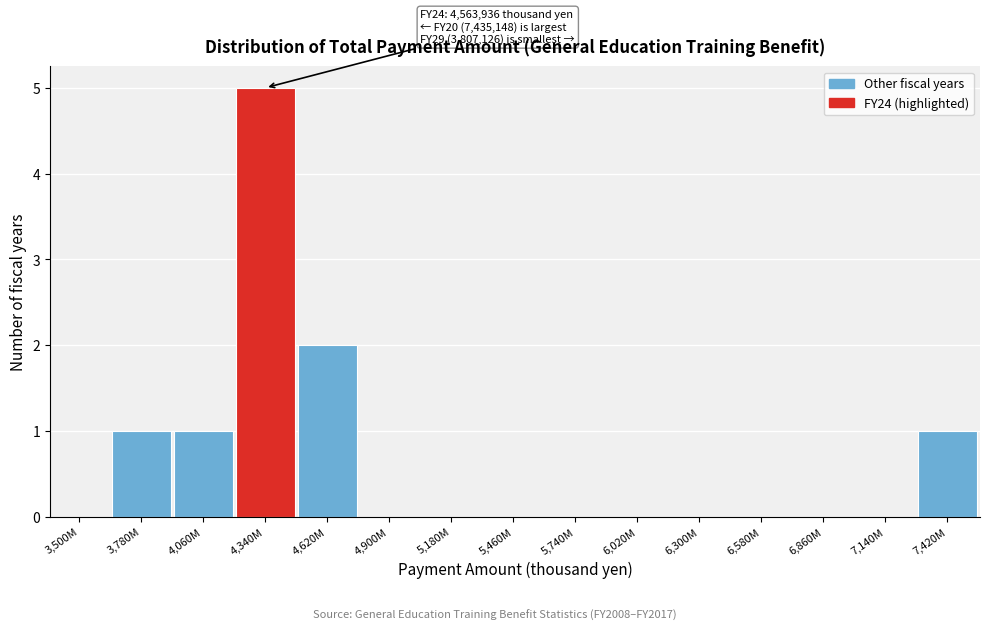

Reading right to left, list all the values displayed in this chart.

7,420M=1	7,140M=0	6,860M=0	6,580M=0	6,300M=0	6,020M=0	5,740M=0	5,460M=0	5,180M=0	4,900M=0	4,620M=2	4,340M=5	4,060M=1	3,780M=1	3,500M=0